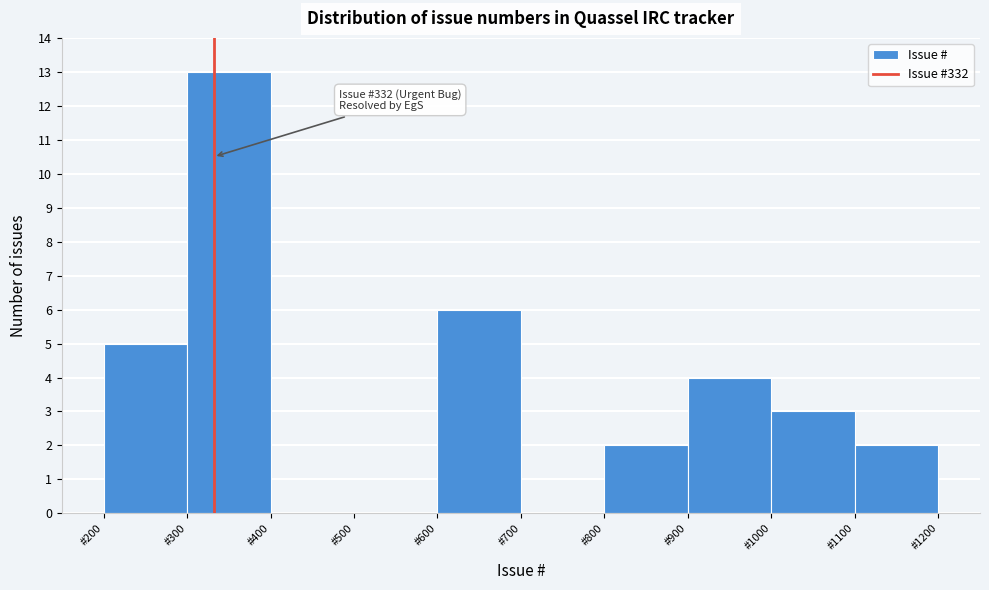

Over which range of the x-axis is the bar tallest?

300 to 400